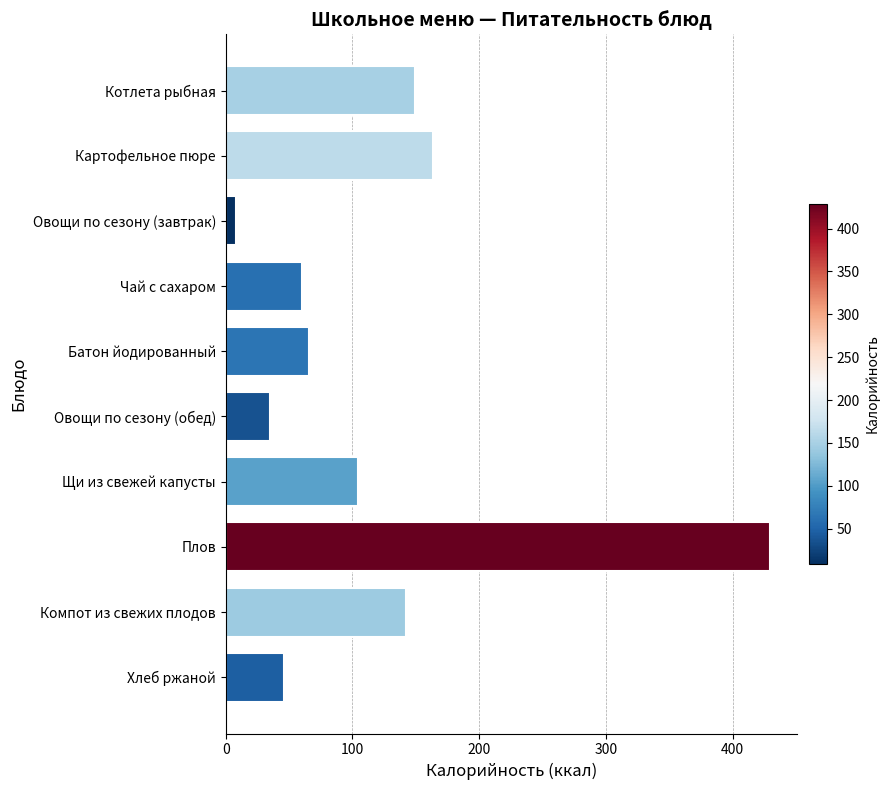

How many values are below 104?

5